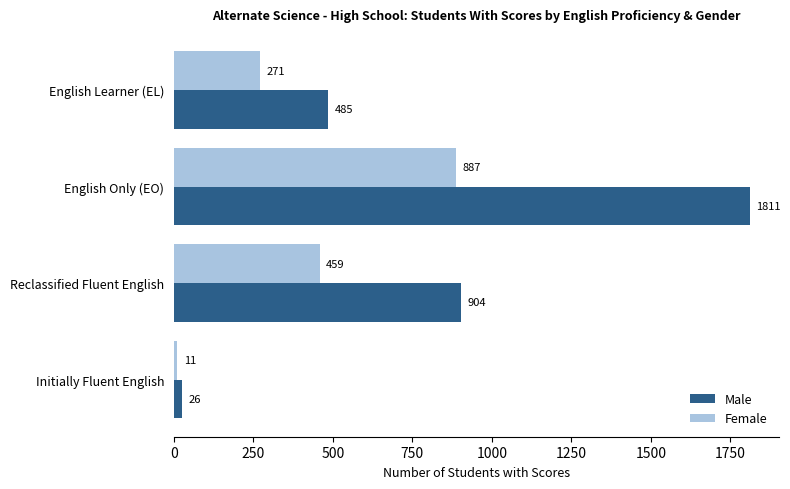

What are all the series names shown in the legend?

Male, Female